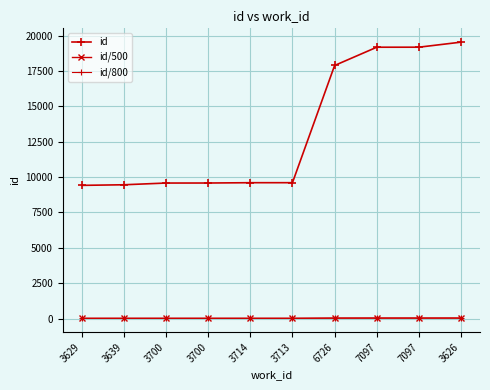

True or false: id and id/800 cross at least once.

False